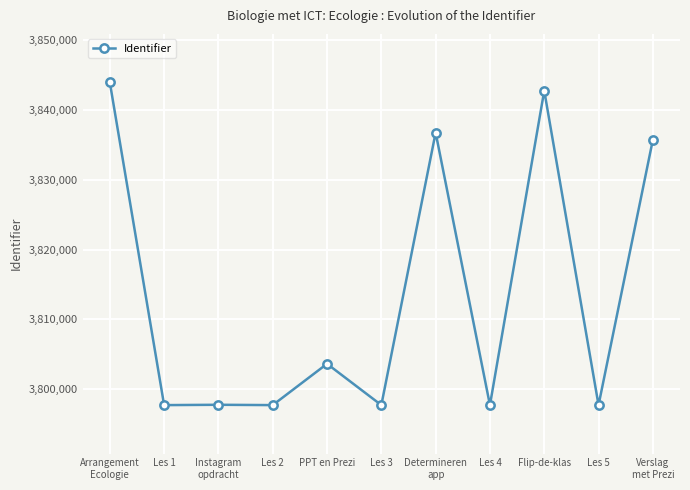

Which has a higher value, Les 5 or Arrangement
Ecologie?

Arrangement
Ecologie